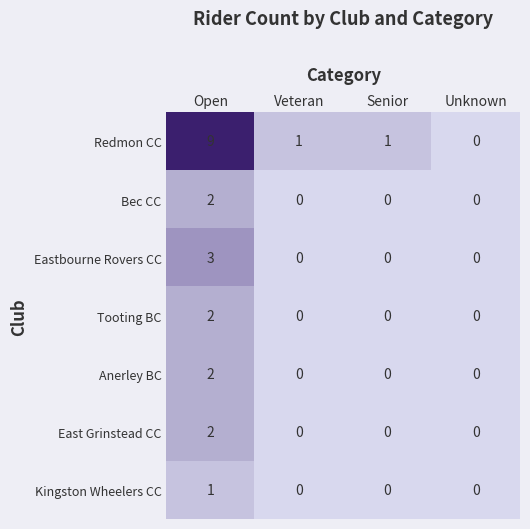

Reading left to right, extract all data points from this chart.

Redmon CC: Open=9	Veteran=1	Senior=1	Unknown=0
Bec CC: Open=2	Veteran=0	Senior=0	Unknown=0
Eastbourne Rovers CC: Open=3	Veteran=0	Senior=0	Unknown=0
Tooting BC: Open=2	Veteran=0	Senior=0	Unknown=0
Anerley BC: Open=2	Veteran=0	Senior=0	Unknown=0
East Grinstead CC: Open=2	Veteran=0	Senior=0	Unknown=0
Kingston Wheelers CC: Open=1	Veteran=0	Senior=0	Unknown=0